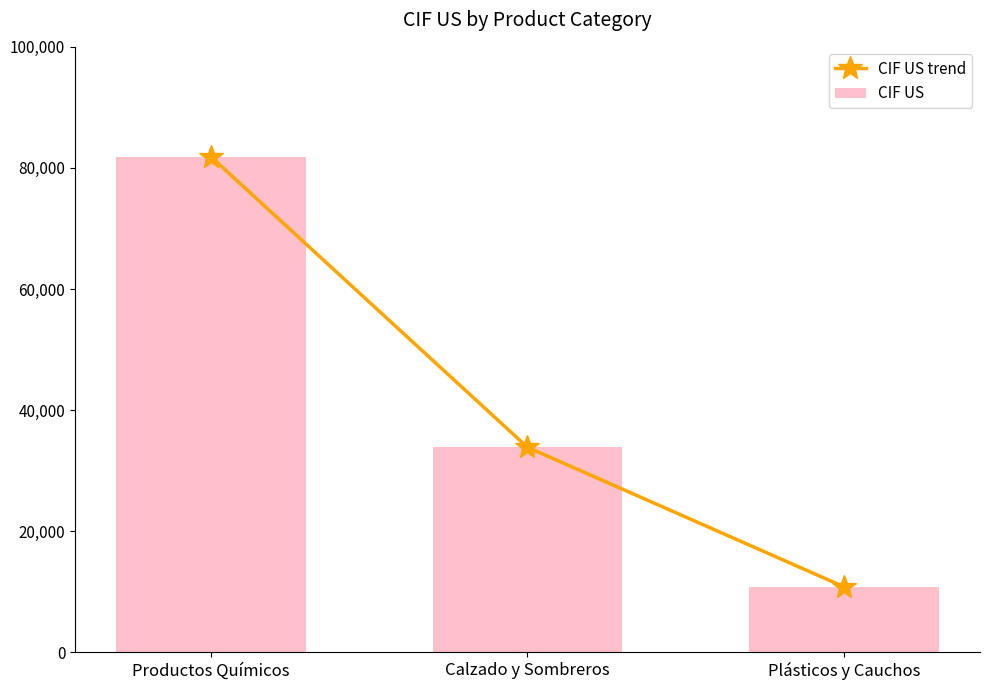

What is the difference between the CIF US trend values at Plásticos y Cauchos and Calzado y Sombreros?

23047.1